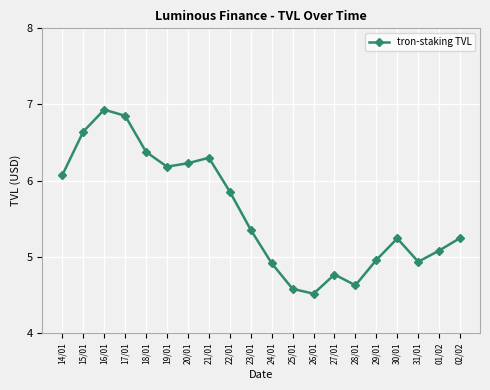

How many points are higher than both their immediate neighbors (excluding endpoints)?

4